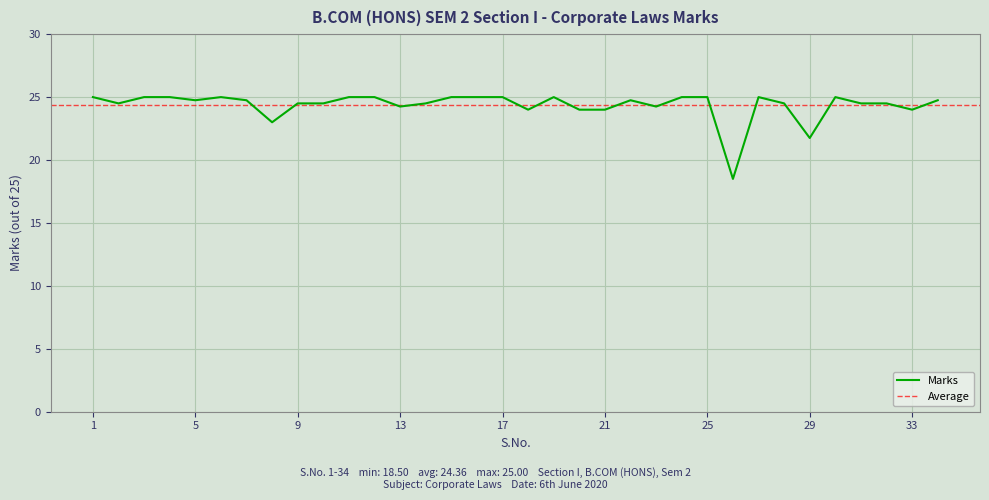

Where is Marks nearest to the value 21?

29